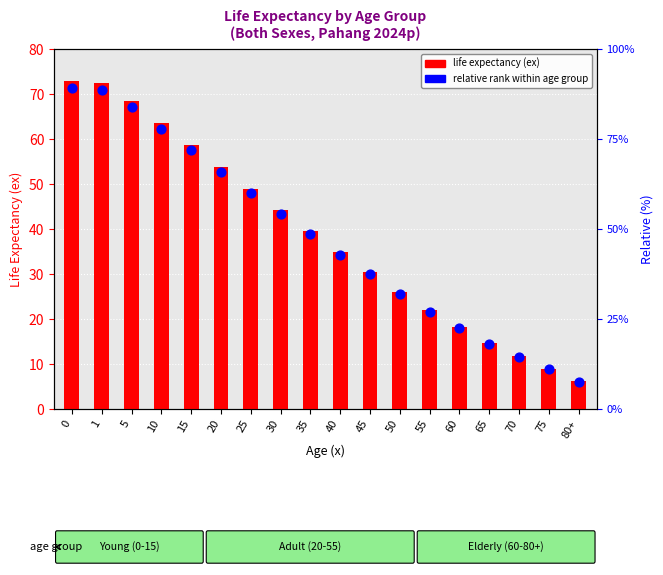

What is the total value across all series at 35?

78.4